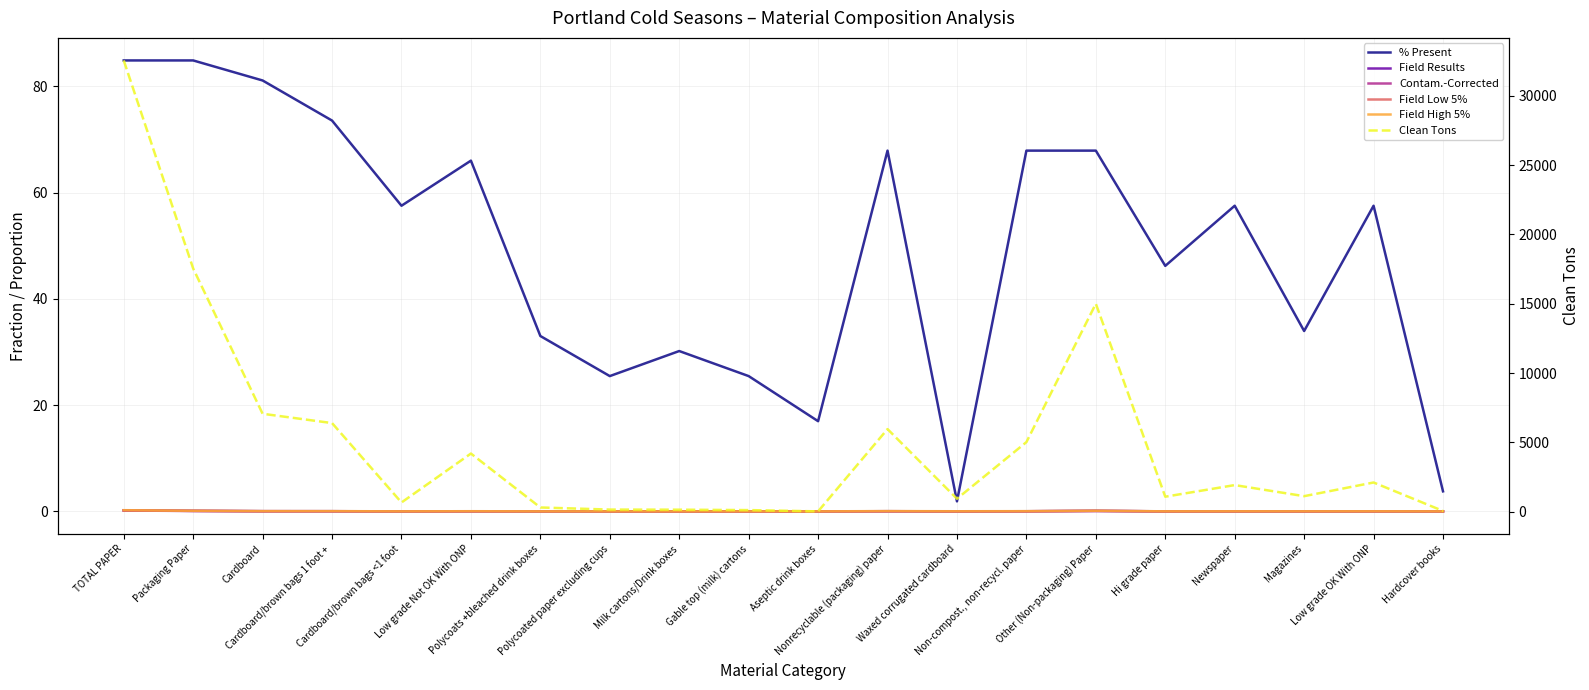

What is the label of the 7th point from the right?

Non-compost., non-recycl. paper